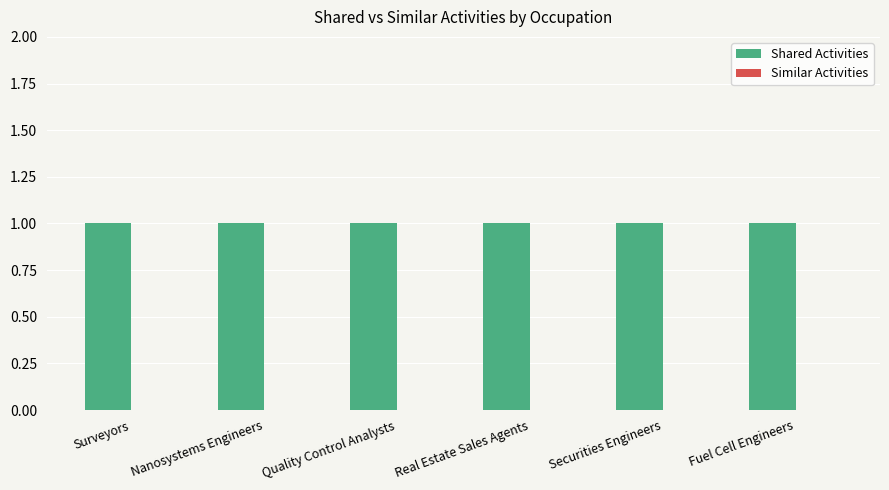

Reading left to right, transcribe all the data shown in this chart.

Shared Activities: 1	1	1	1	1	1
Similar Activities: 0	0	0	0	0	0